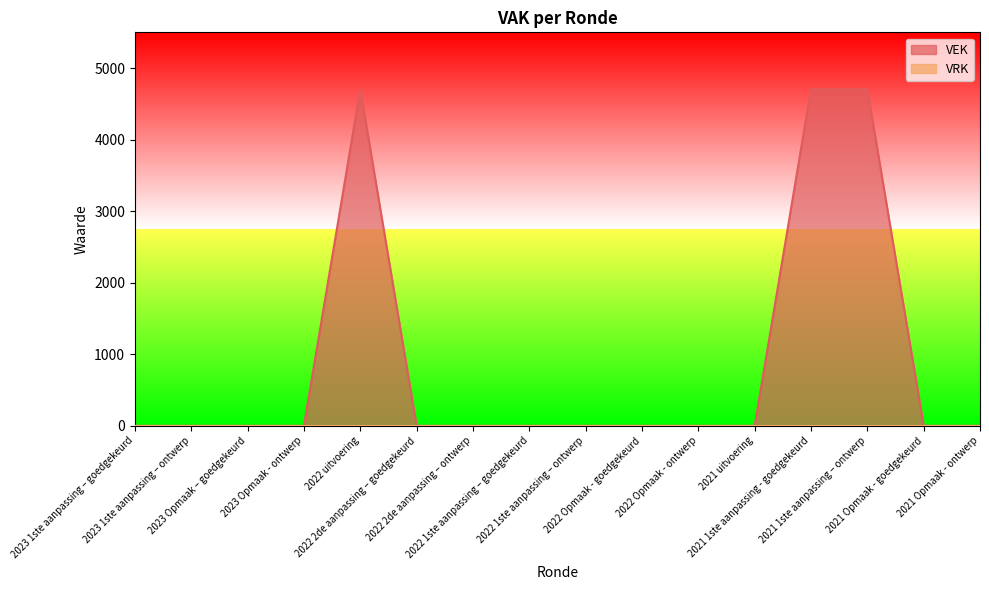

What is the difference between the maximum and minimum values?

4704